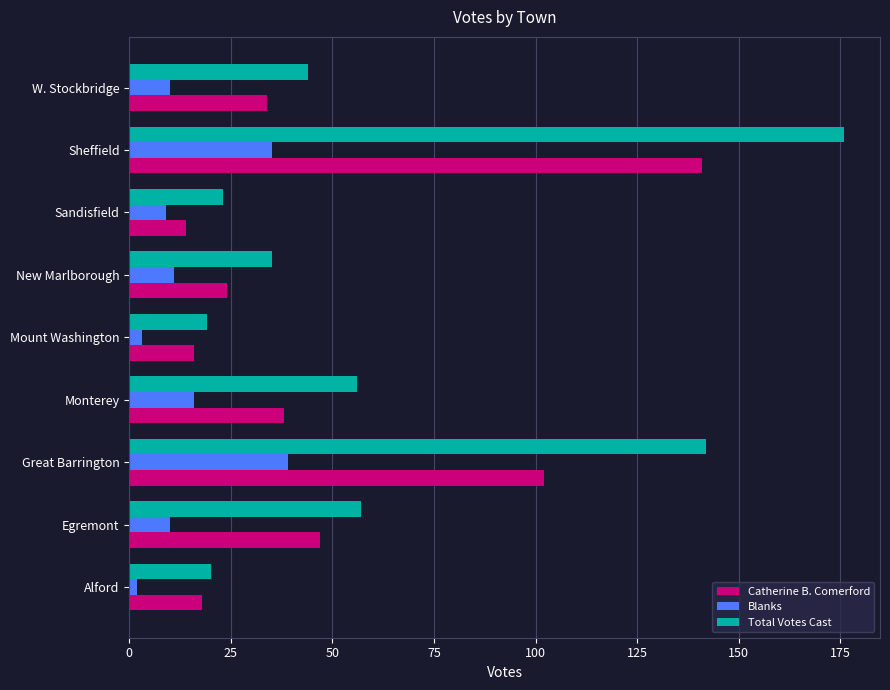

What is the greatest value displayed?

176